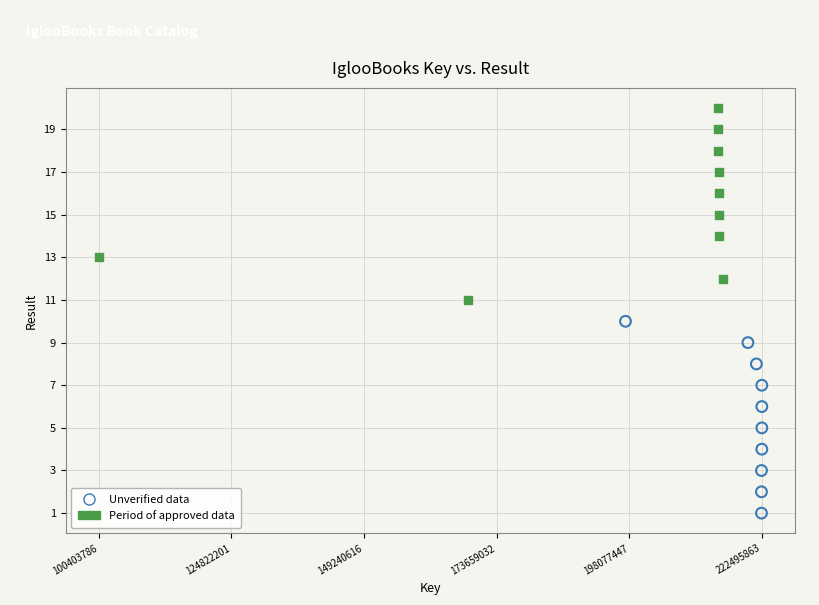

Which series reaches the maximum Y coordinate?

Period of approved data